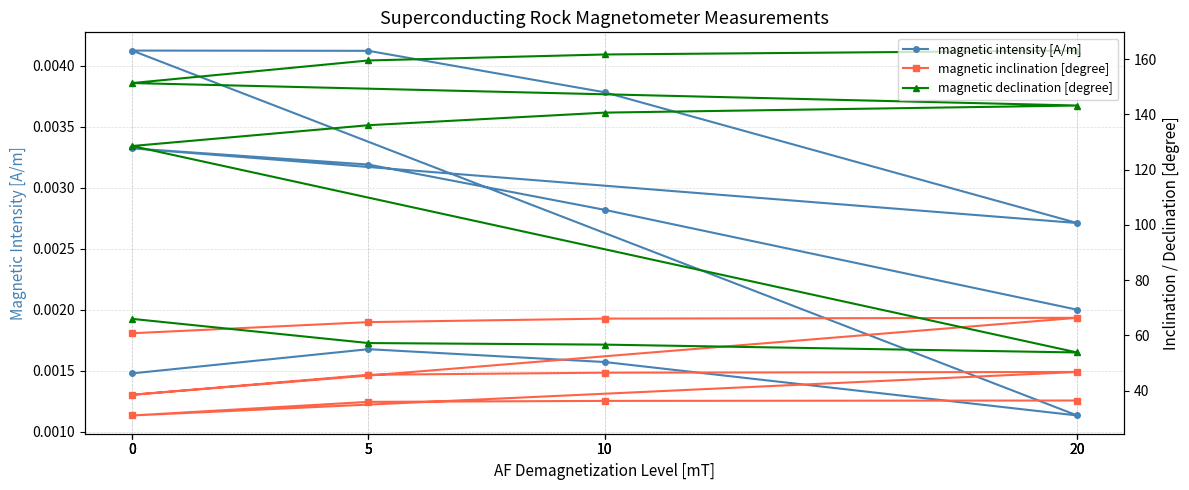

In magnetic intensity [A/m], how many points are higher than both neighbors (excluding endpoints)?

3